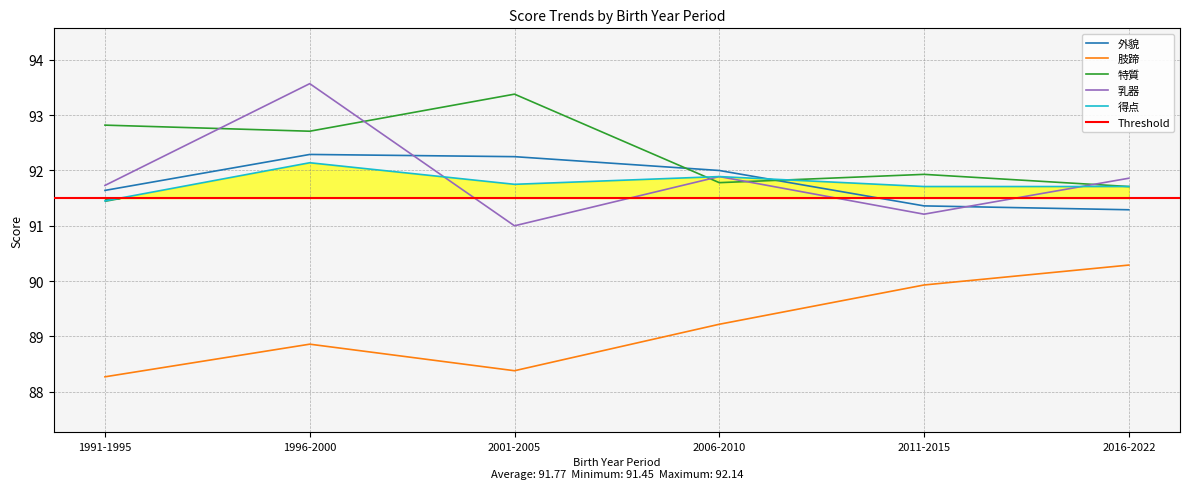

At which category does 得点 reach its first local peak?

1996-2000